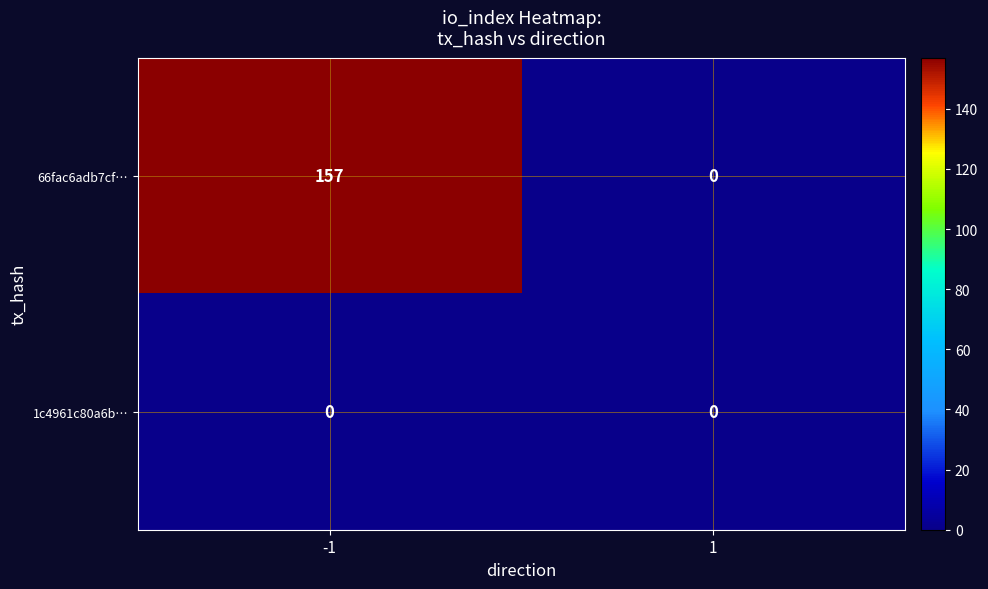

What is the difference between the highest and lowest values at -1?

157